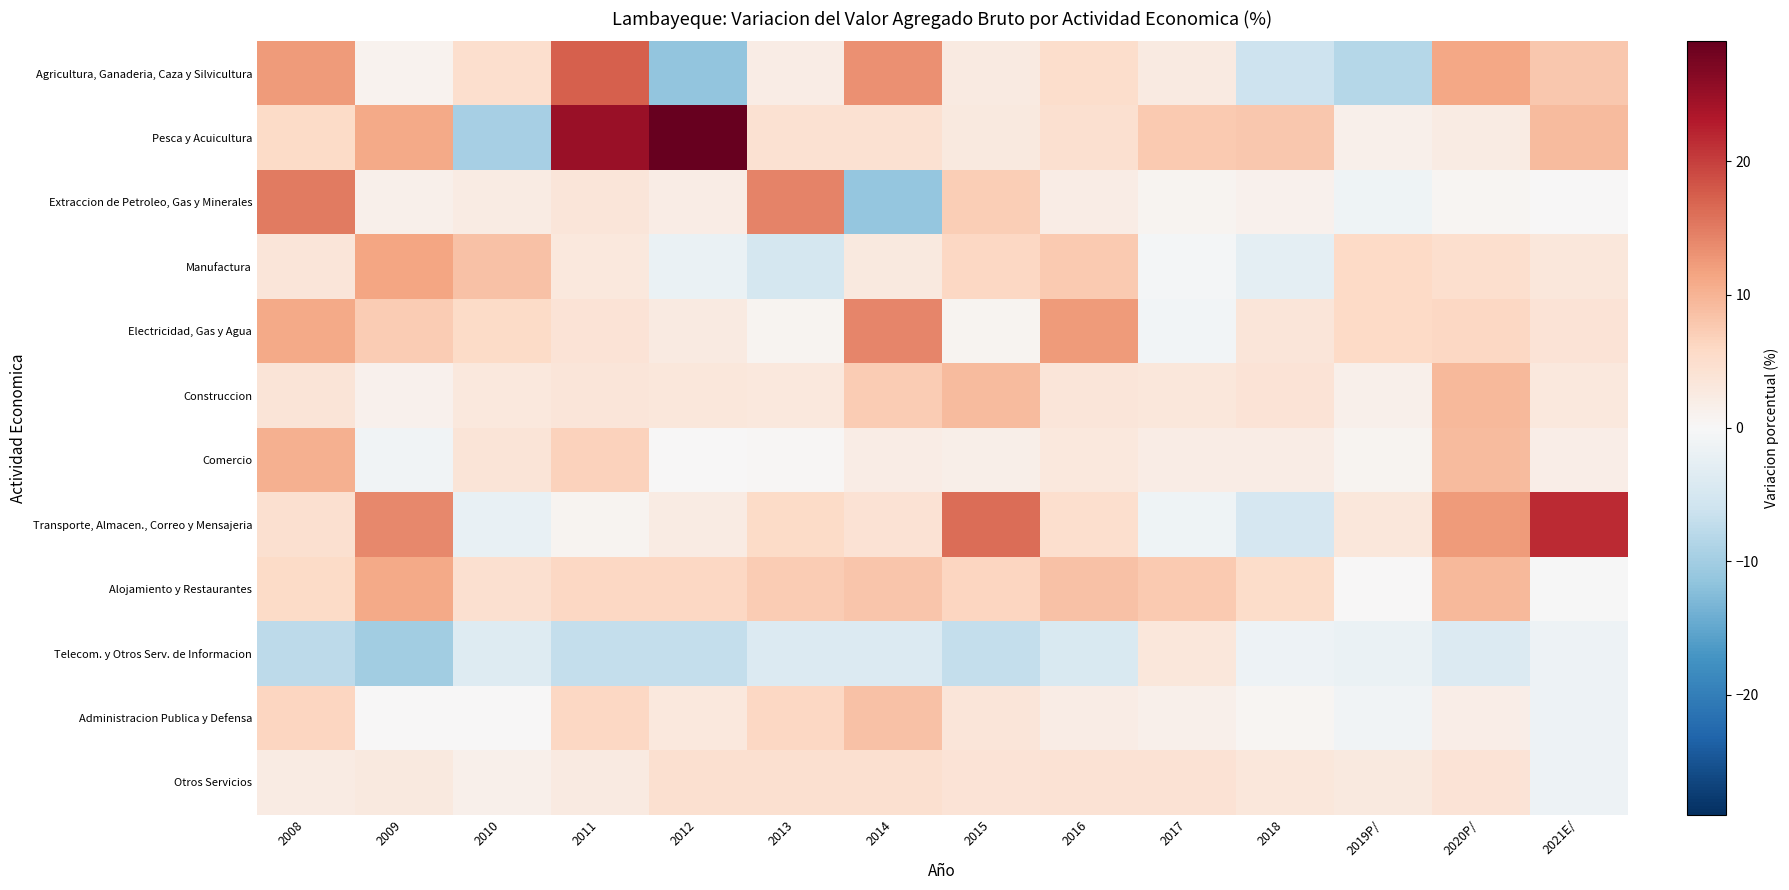

Which label corresponds to the largest value in the chart?

2012